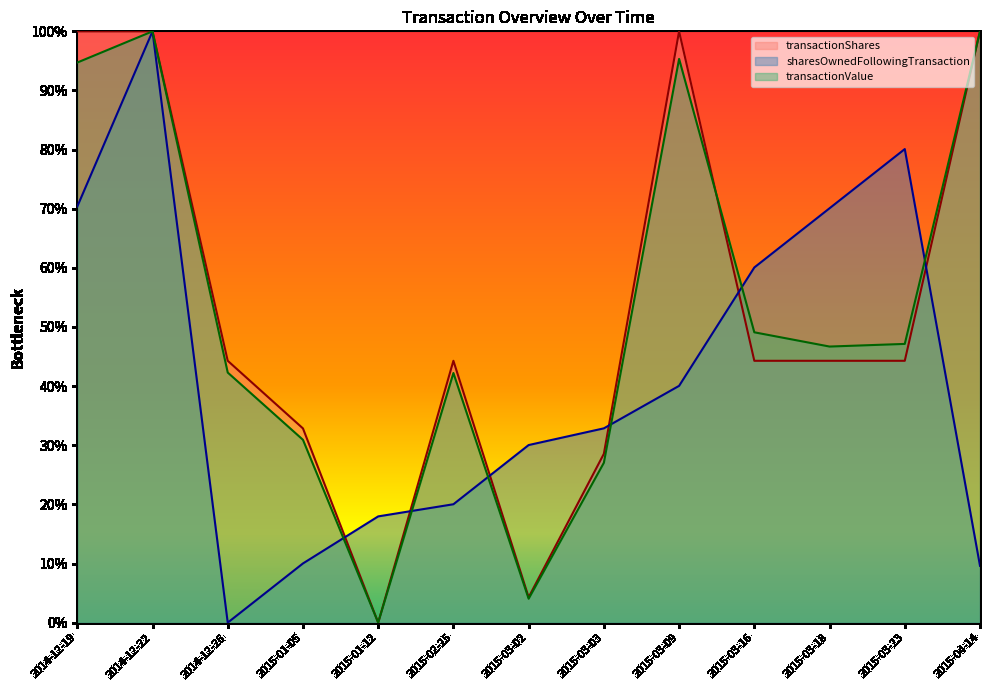

Which series ends up on top after the final intersection of transactionShares and sharesOwnedFollowingTransaction?

transactionShares